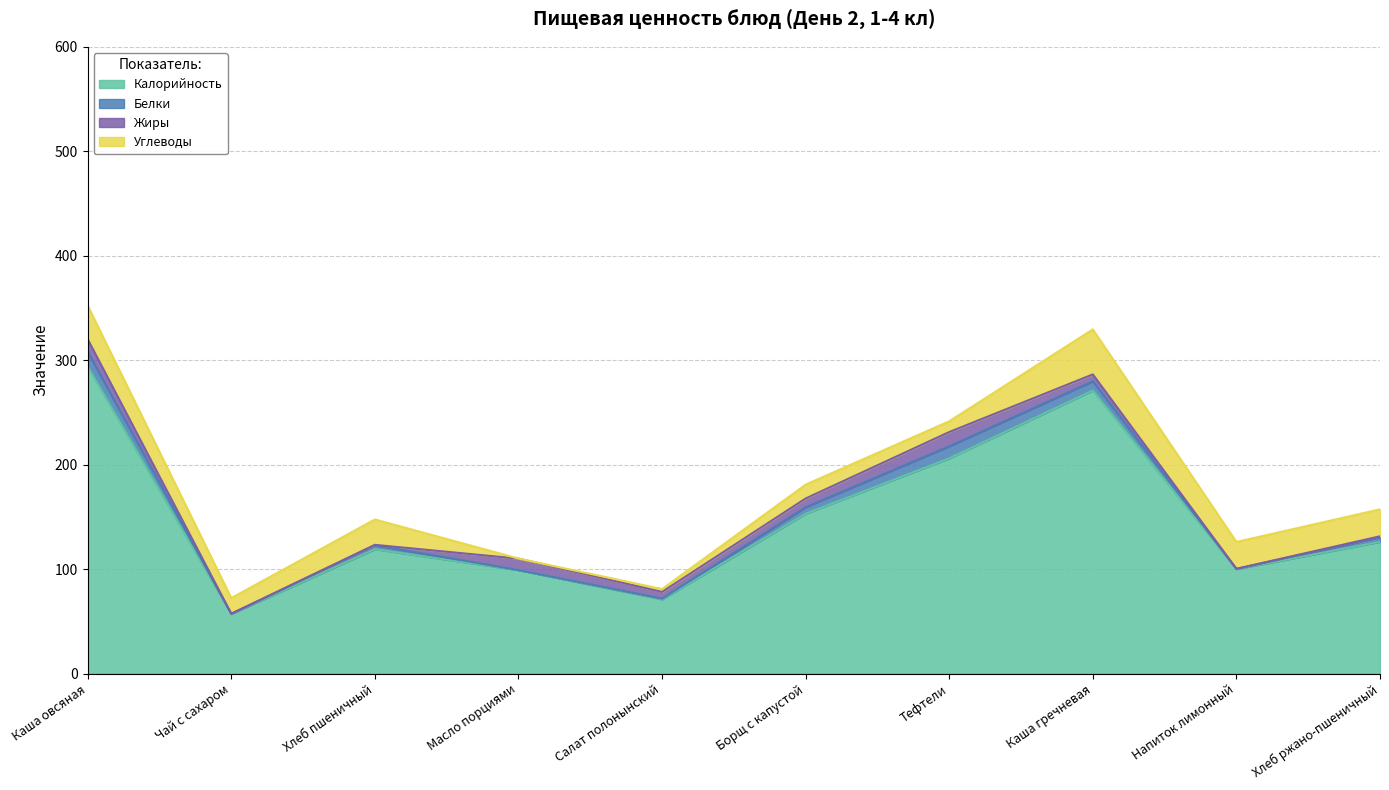

Does the chart display data point markers on the line(s)?

No